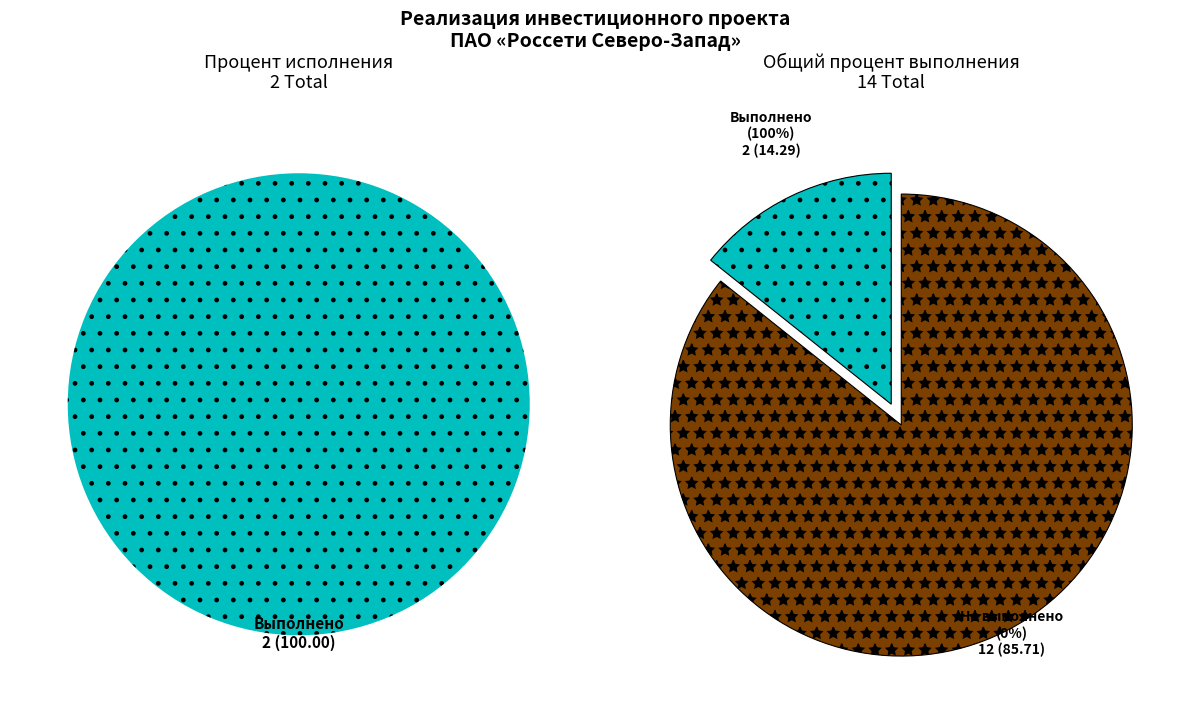

Is there any slice that represents more than half of the pie?

Yes